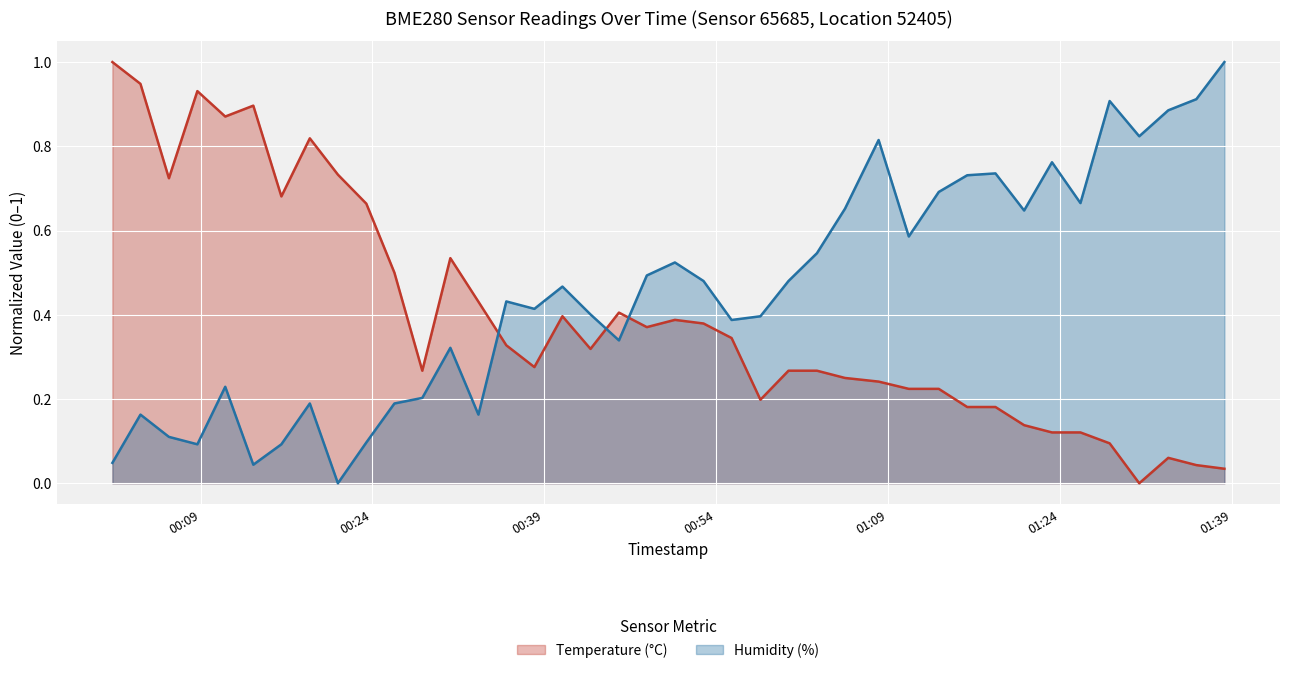

What is the maximum value for Humidity (%)?

1.0